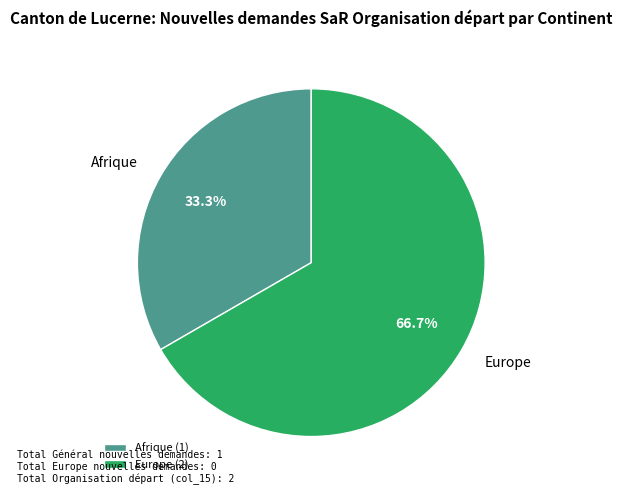

Count the number of slices in the pie.

2